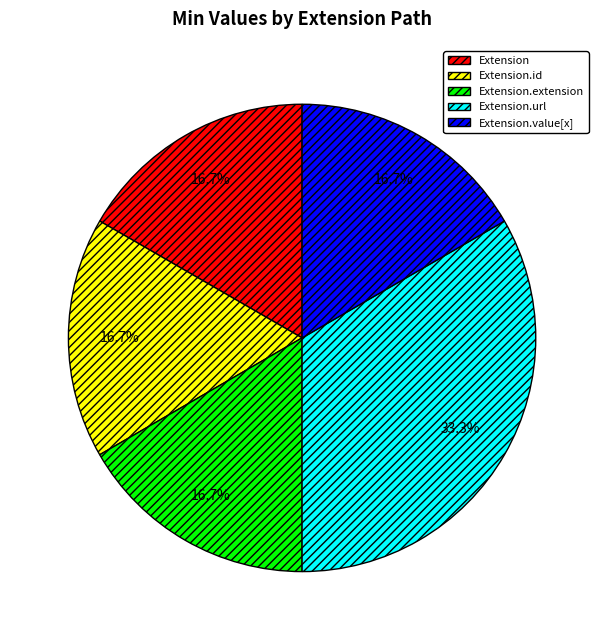

To the nearest percent, what is the difference between the largest and smallest slice percentages?

17%